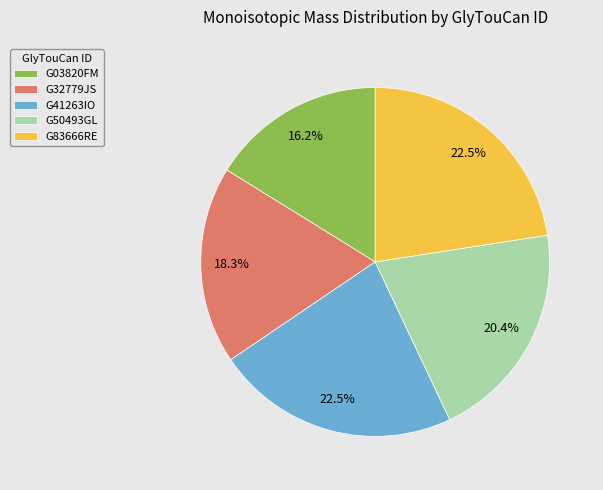

To the nearest percent, what portion does G03820FM represent?

16%